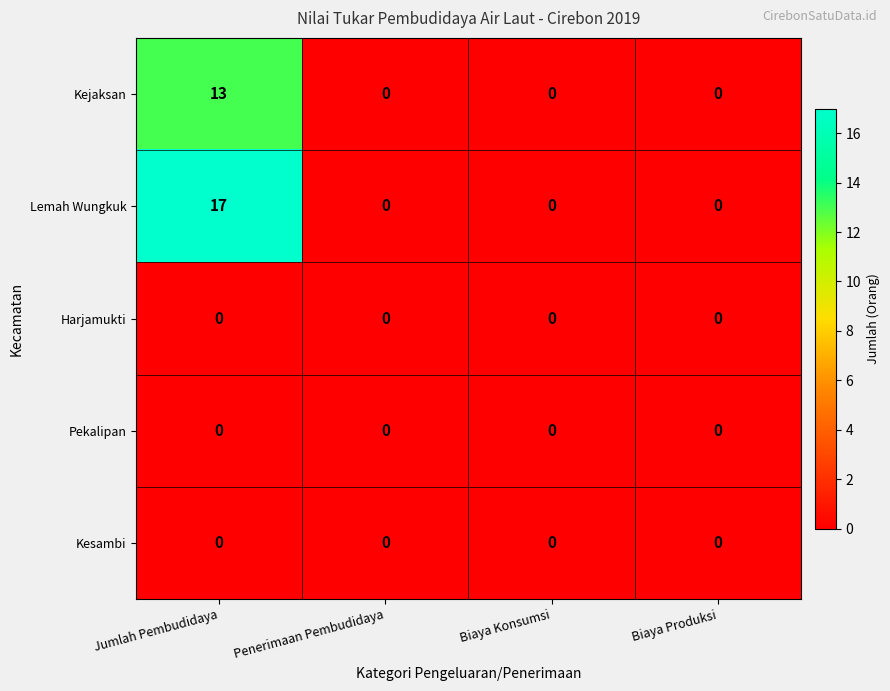

Is it true that Lemah Wungkuk equals 8 at Biaya Produksi?

False